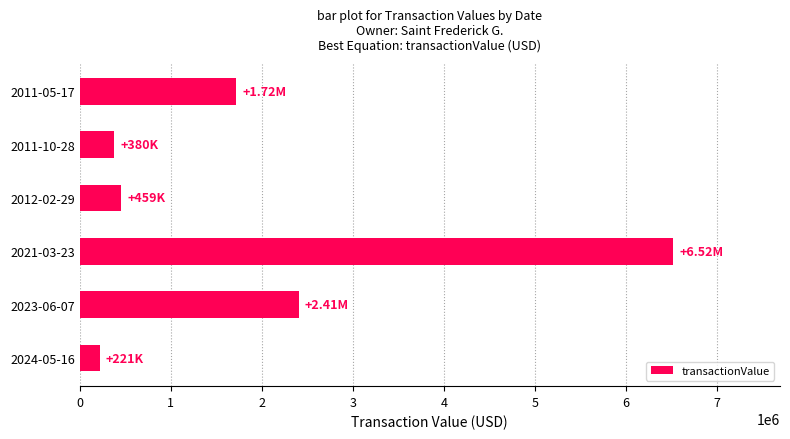

Between 2011-05-17 and 2012-02-29, which is larger?

2011-05-17